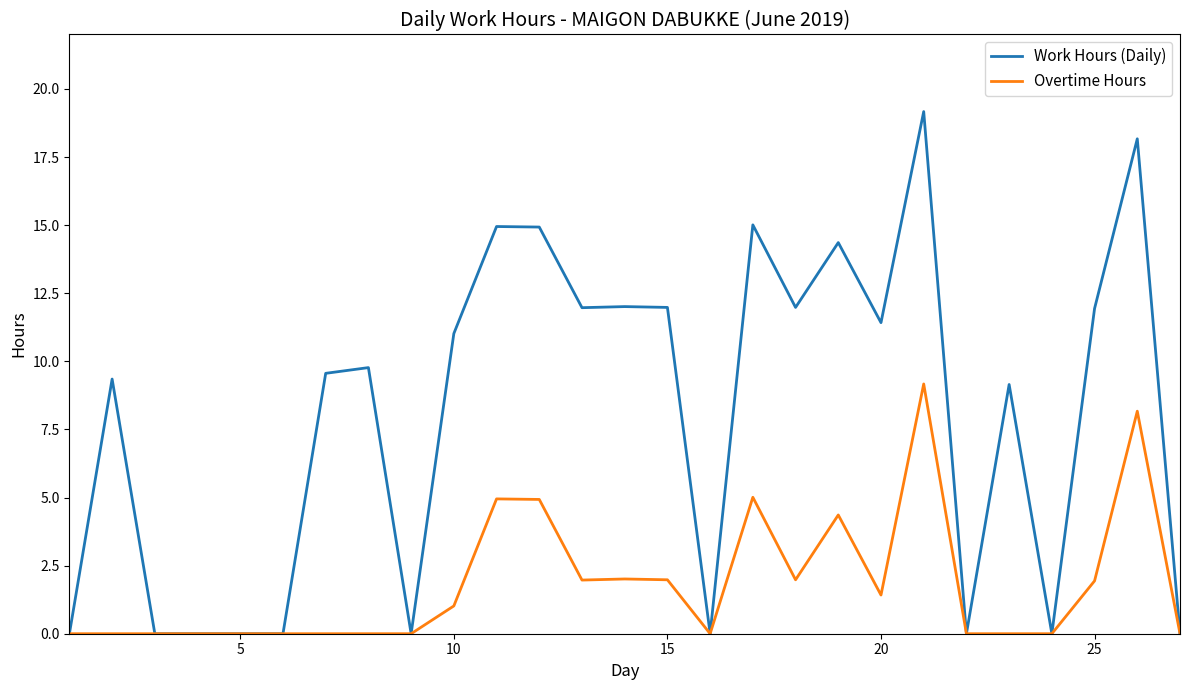

Which series has the largest range (max minus min)?

Work Hours (Daily)